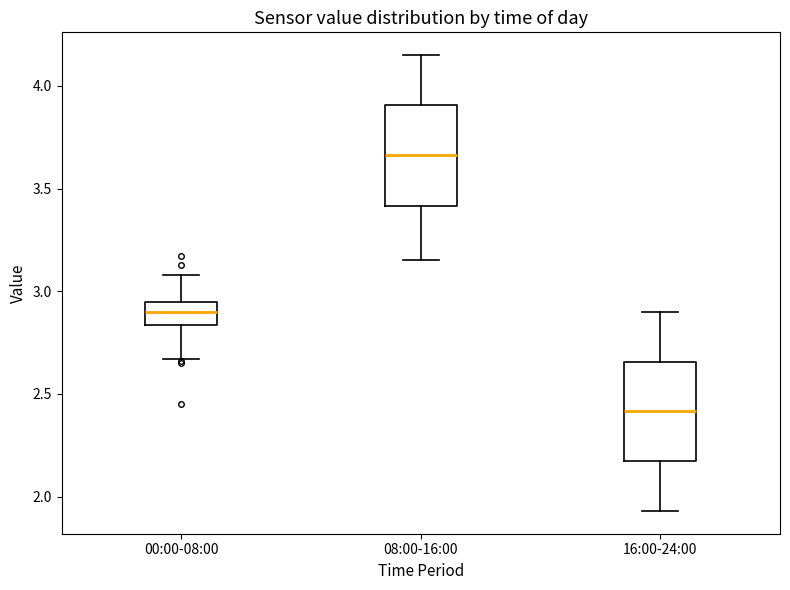

Reading left to right, read every box against the y-axis: the position of its median line, the range the box covers, and the ends of its whiskers. The values are not printed on the chart, so give them approximately, as read against the axis.

00:00-08:00: median 2.90, box 2.85 to 2.95, whiskers 2.65 to 3.10
08:00-16:00: median 3.65, box 3.40 to 3.90, whiskers 3.15 to 4.15
16:00-24:00: median 2.40, box 2.15 to 2.65, whiskers 1.95 to 2.90